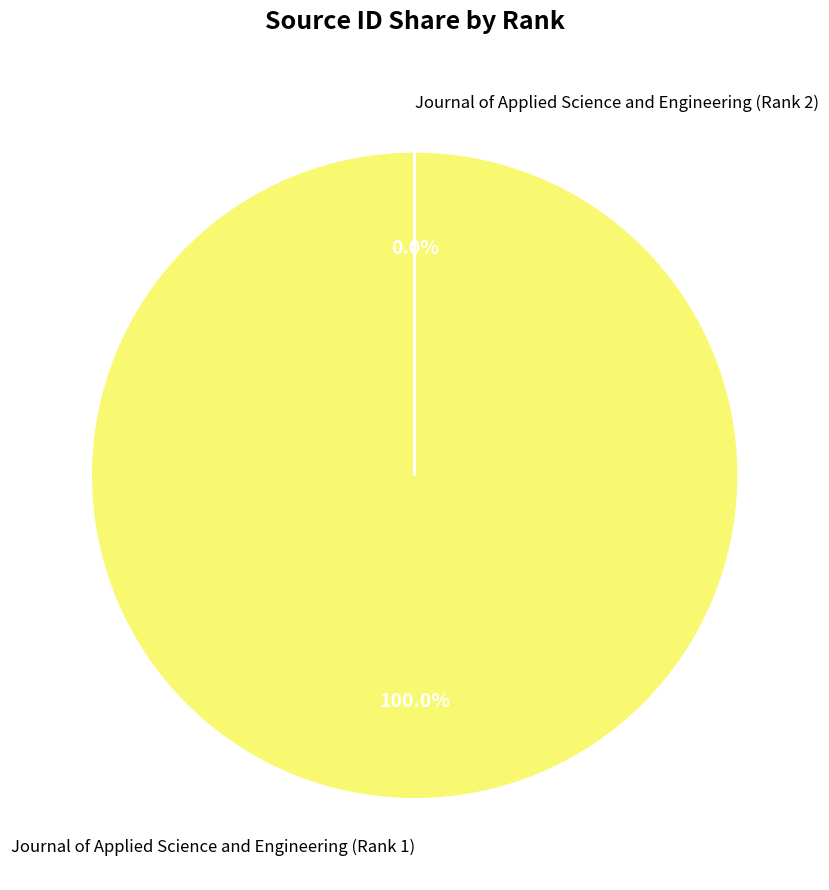

How many slices are in this pie chart?

2